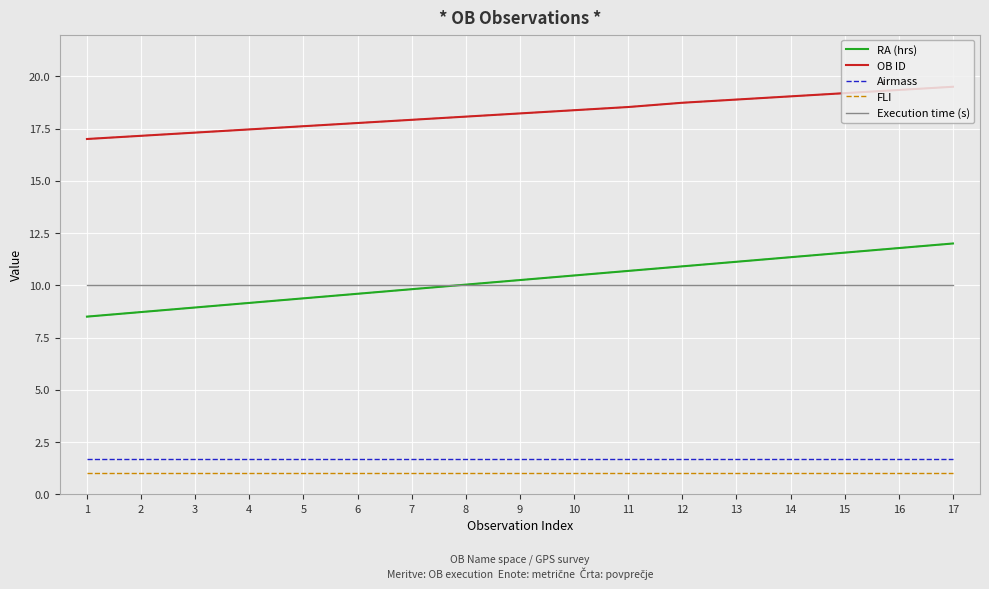

How many lines are shown in the chart?

5